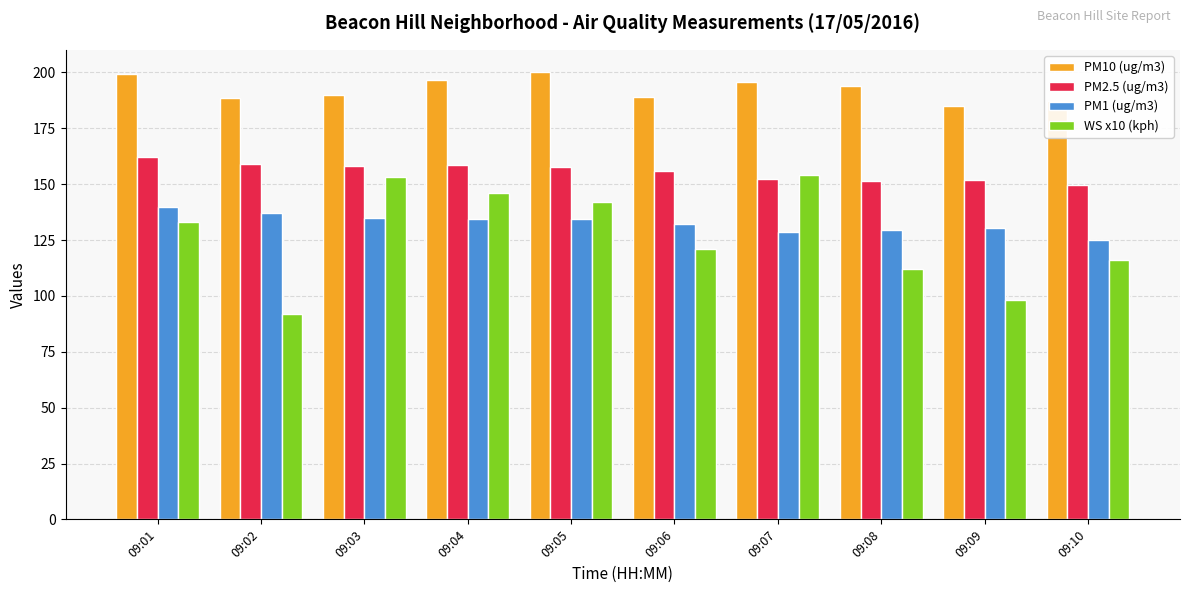

What is the spread (max minus min) of values at 09:06?

67.9